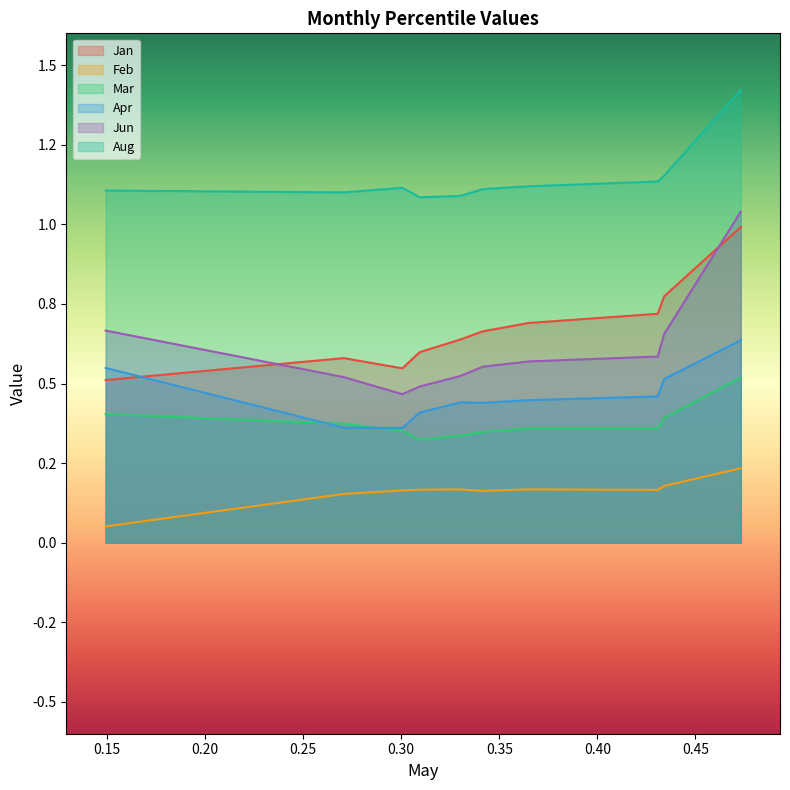

Reading left to right, what are all the values shown in this chart?

Jan: pct05=0.5	pct15=0.6	pct25=0.5	pct35=0.6	pct45=0.6	pct55=0.7	pct65=0.7	pct75=0.7	pct85=0.8	pct95=1.0
Feb: pct05=0.1	pct15=0.2	pct25=0.2	pct35=0.2	pct45=0.2	pct55=0.2	pct65=0.2	pct75=0.2	pct85=0.2	pct95=0.2
Mar: pct05=0.4	pct15=0.4	pct25=0.4	pct35=0.3	pct45=0.3	pct55=0.3	pct65=0.4	pct75=0.4	pct85=0.4	pct95=0.5
Apr: pct05=0.5	pct15=0.4	pct25=0.4	pct35=0.4	pct45=0.4	pct55=0.4	pct65=0.4	pct75=0.5	pct85=0.5	pct95=0.6
Jun: pct05=0.7	pct15=0.5	pct25=0.5	pct35=0.5	pct45=0.5	pct55=0.6	pct65=0.6	pct75=0.6	pct85=0.7	pct95=1.0
Aug: pct05=1.1	pct15=1.1	pct25=1.1	pct35=1.1	pct45=1.1	pct55=1.1	pct65=1.1	pct75=1.1	pct85=1.2	pct95=1.4